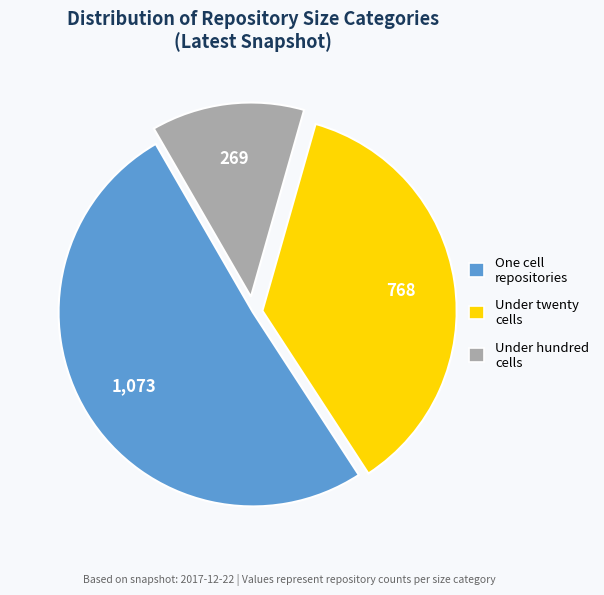

Is there any slice that represents more than half of the pie?

Yes